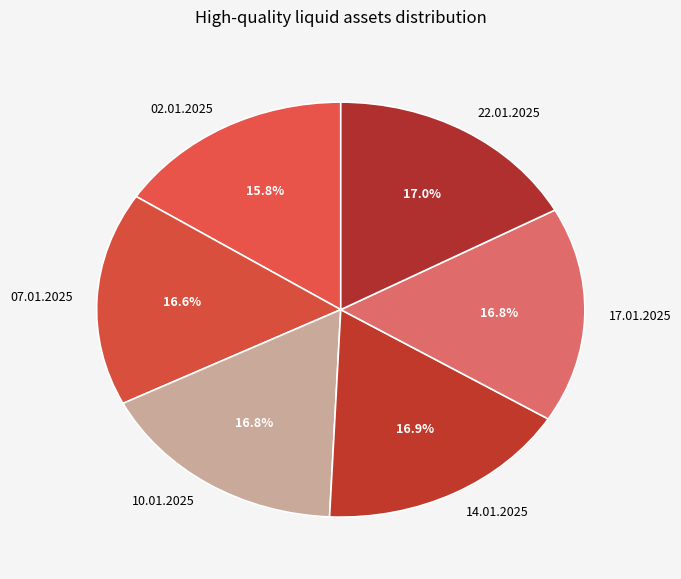

Count the number of slices in the pie.

6